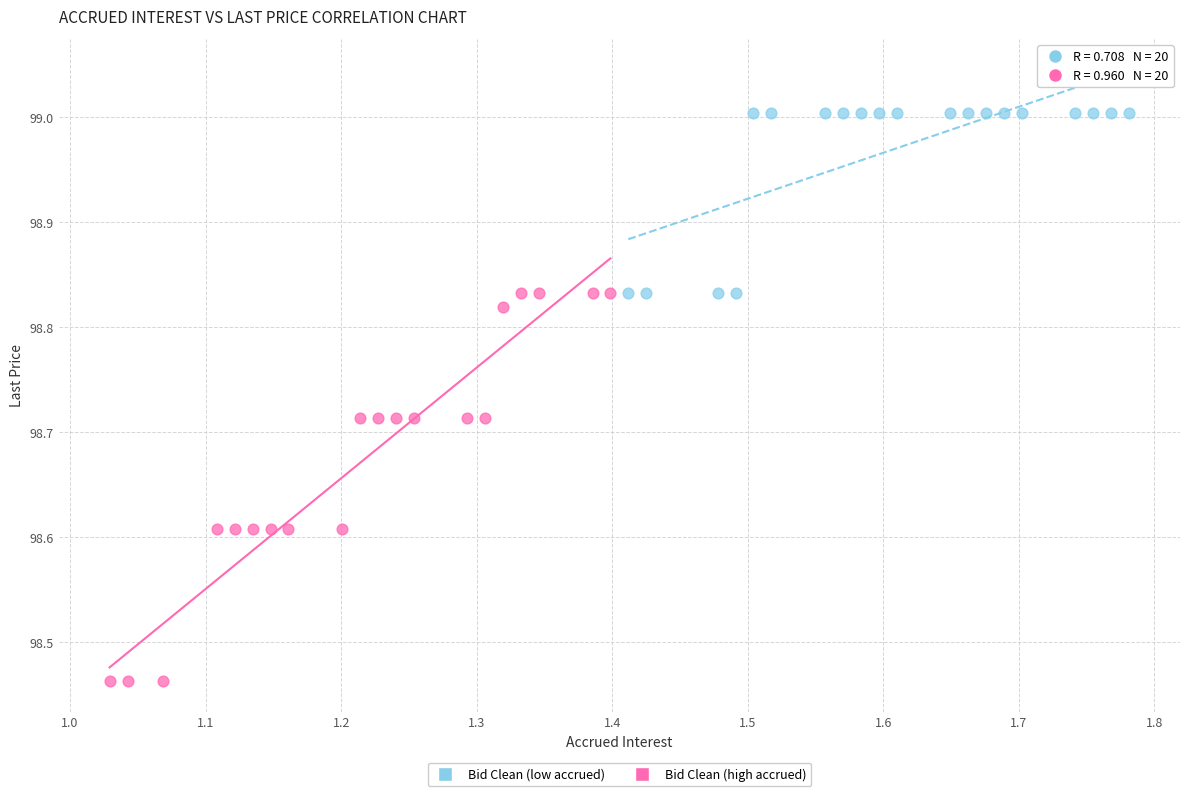

What are all the series names shown in the legend?

Bid Clean (low accrued), Bid Clean (high accrued)